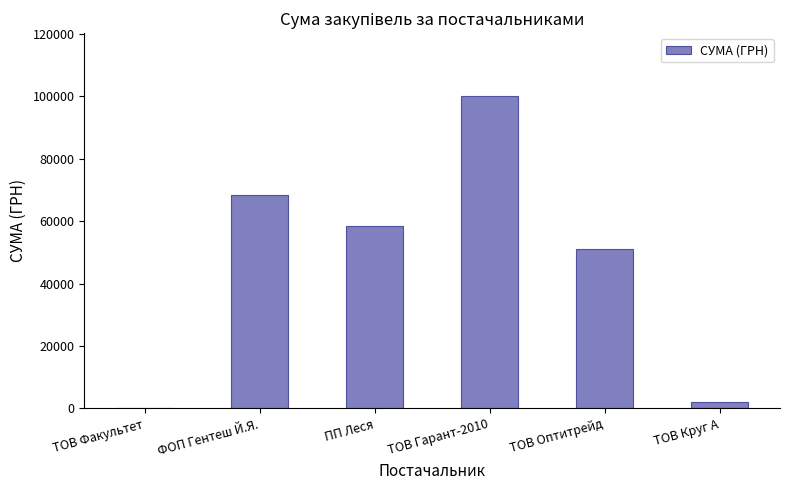

At which label is the value closest to 50178?

ТОВ Оптитрейд